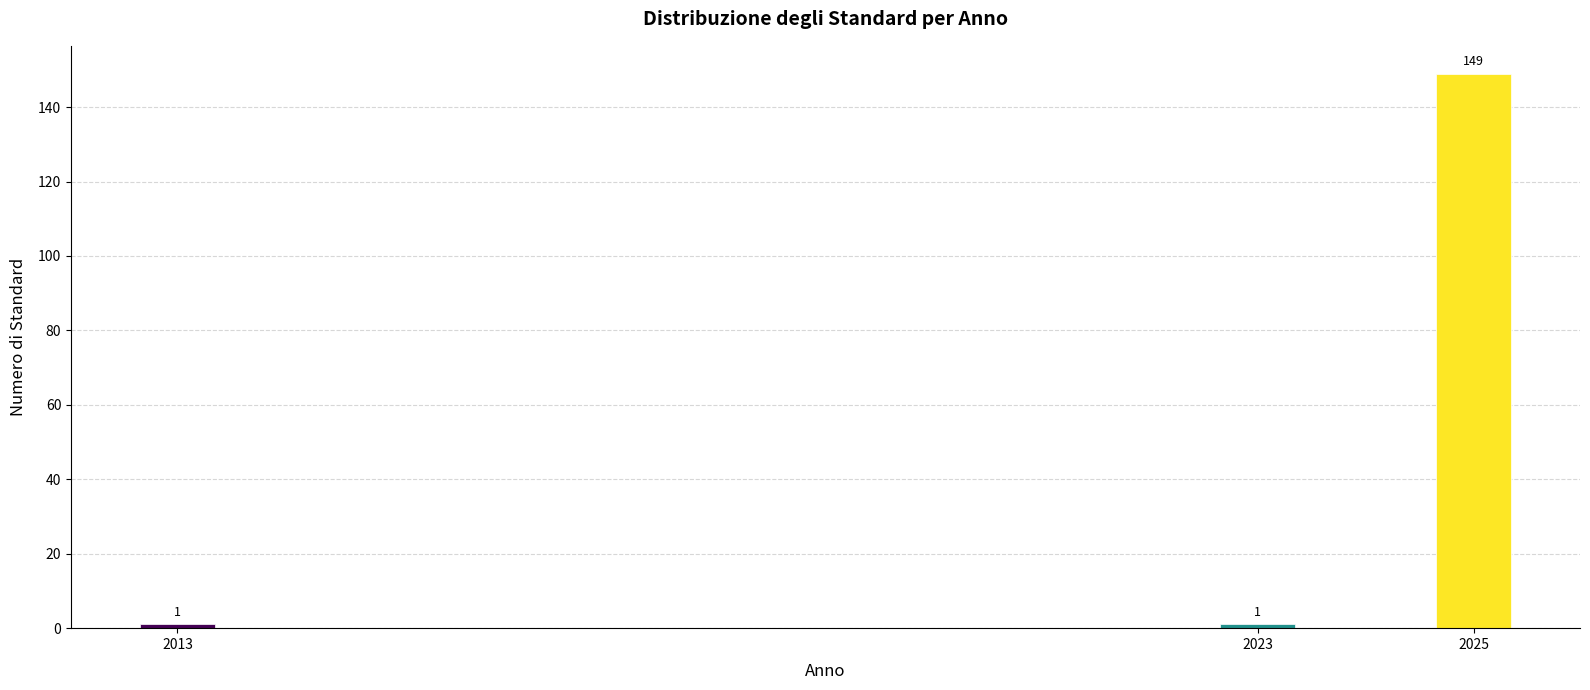

Reading left to right, list all the values displayed in this chart.

1	1	149